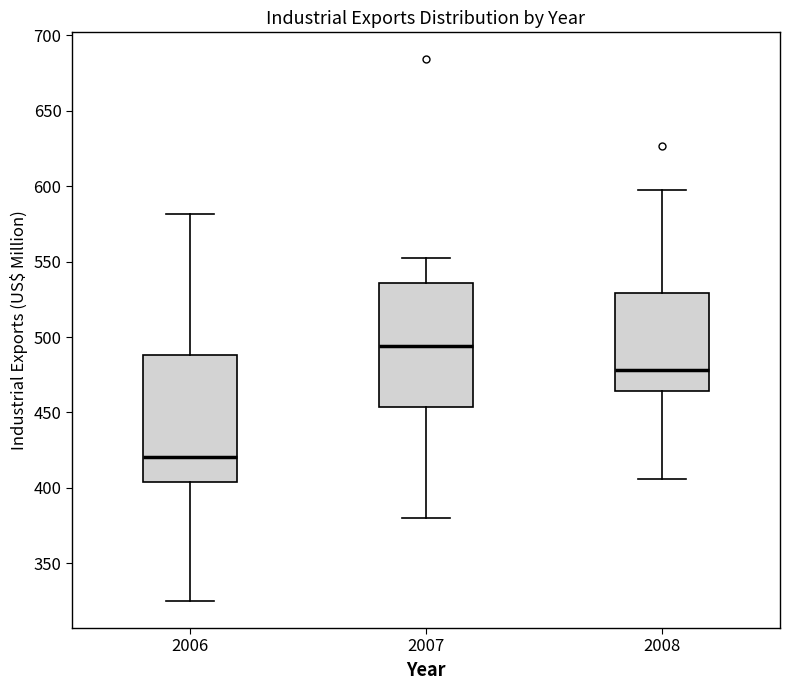

Which box's median line is the lowest?

2006